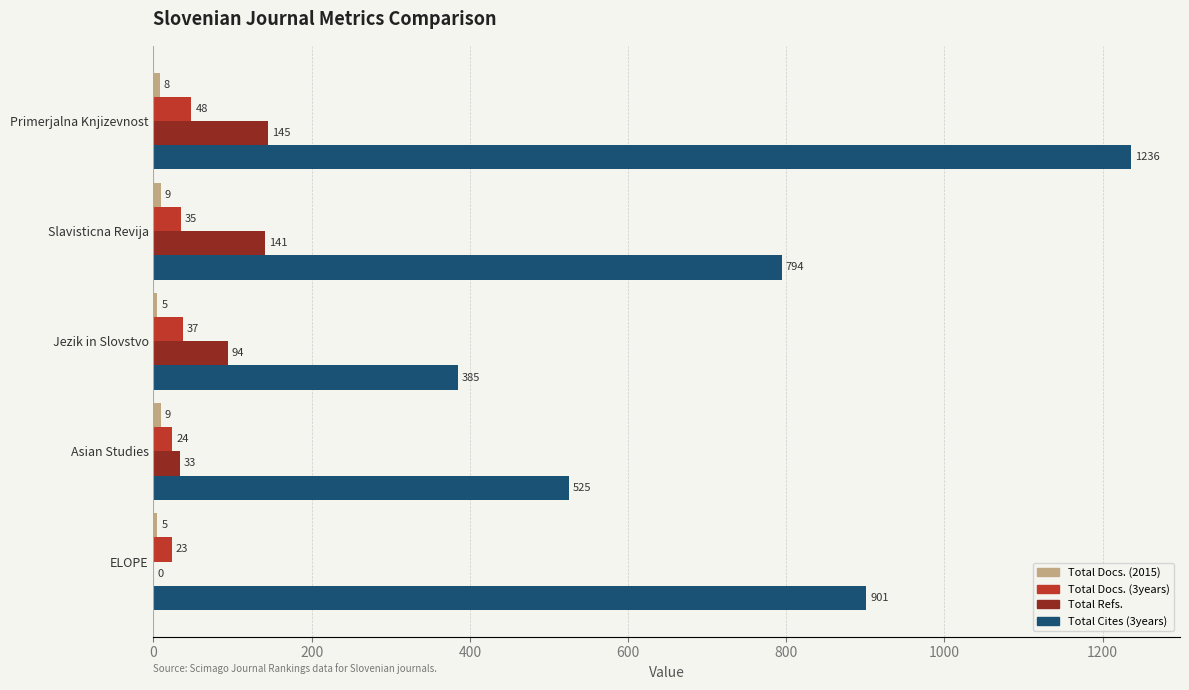

What is the highest value of the Total Cites (3years) series?

1236